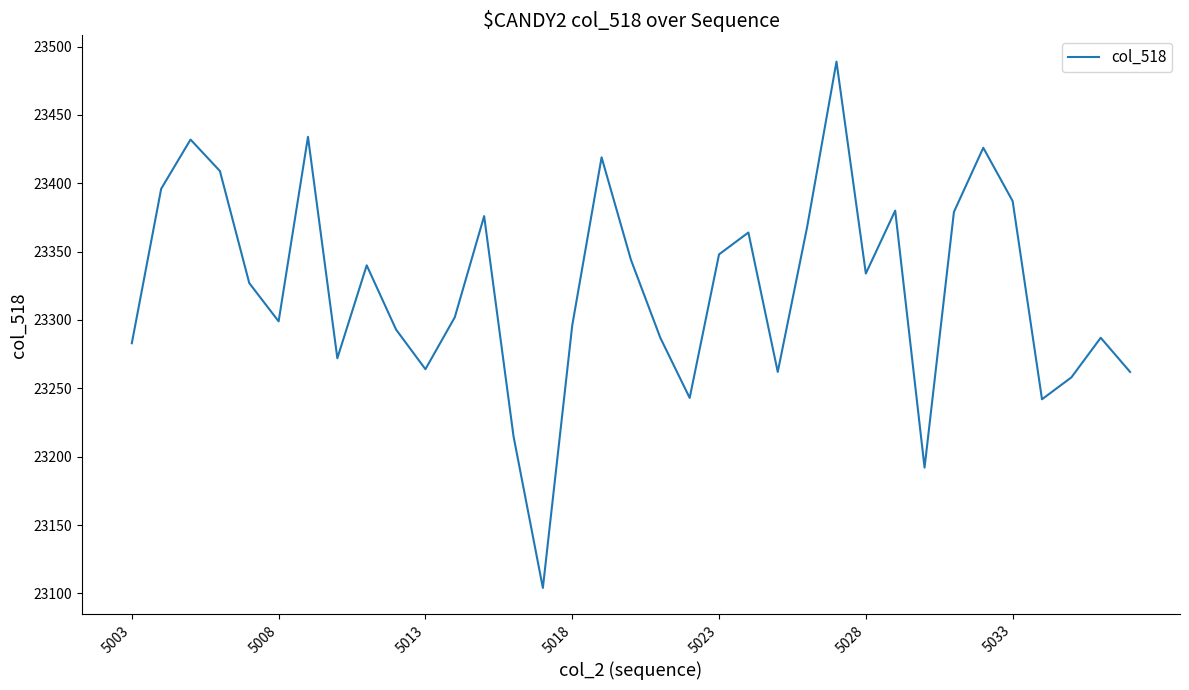

What is the minimum value shown in the chart?

23104